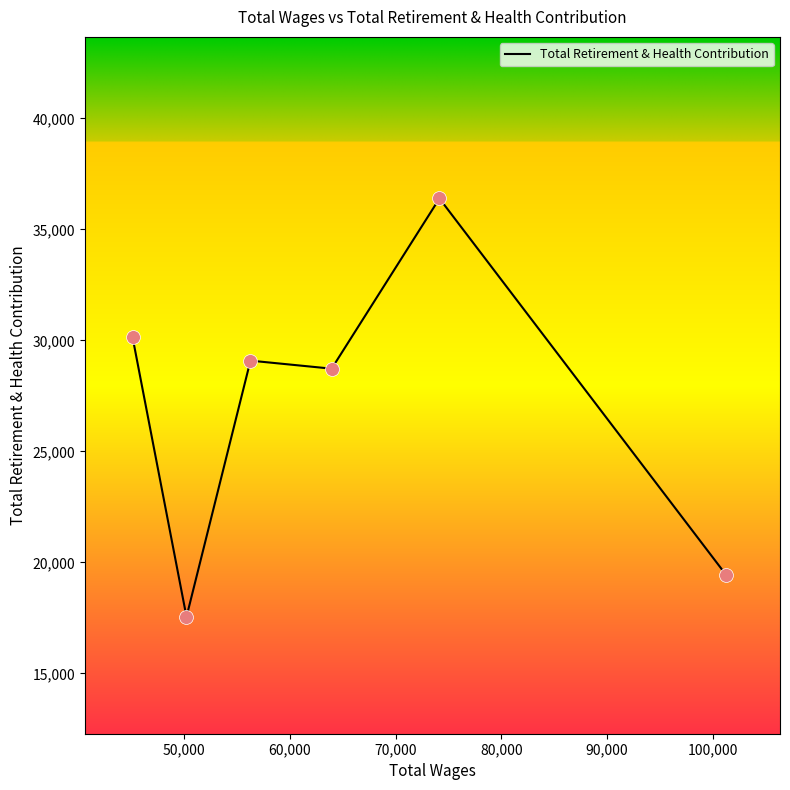

True or false: there are more than 2 points higher than both neighbors.

False